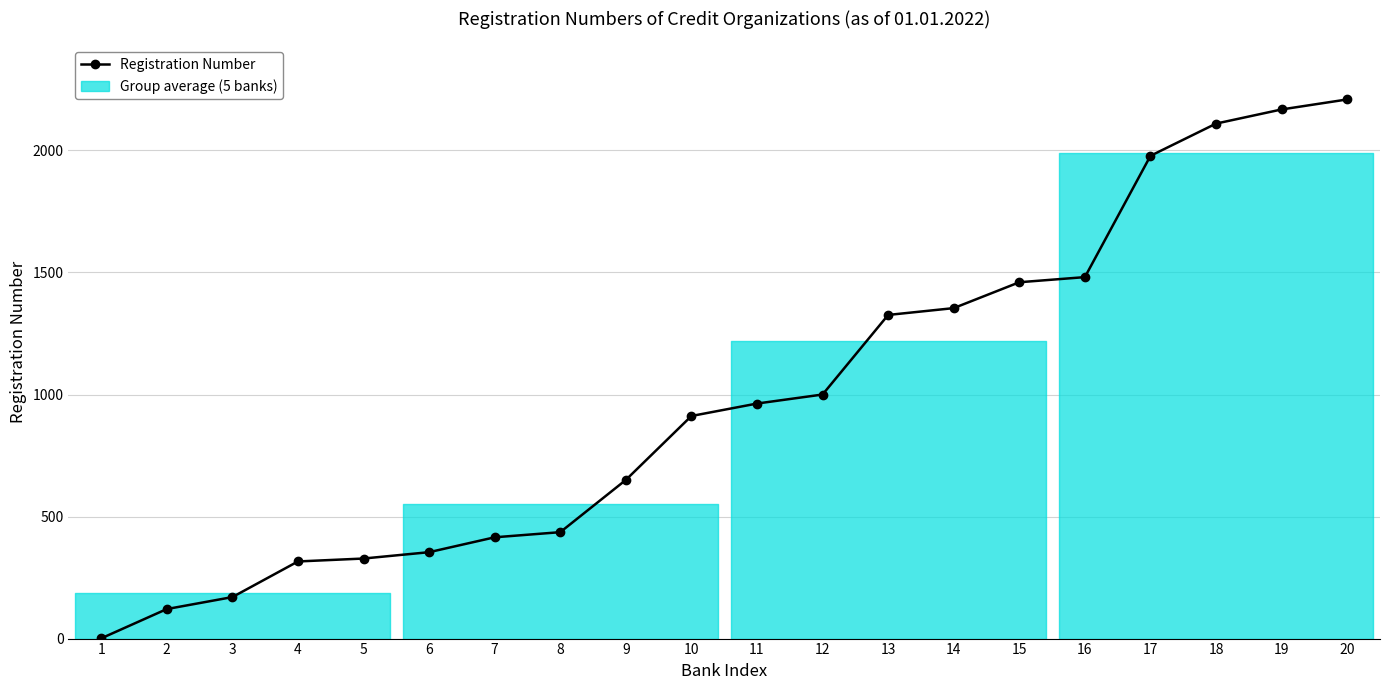

What is the greatest value displayed?

2209